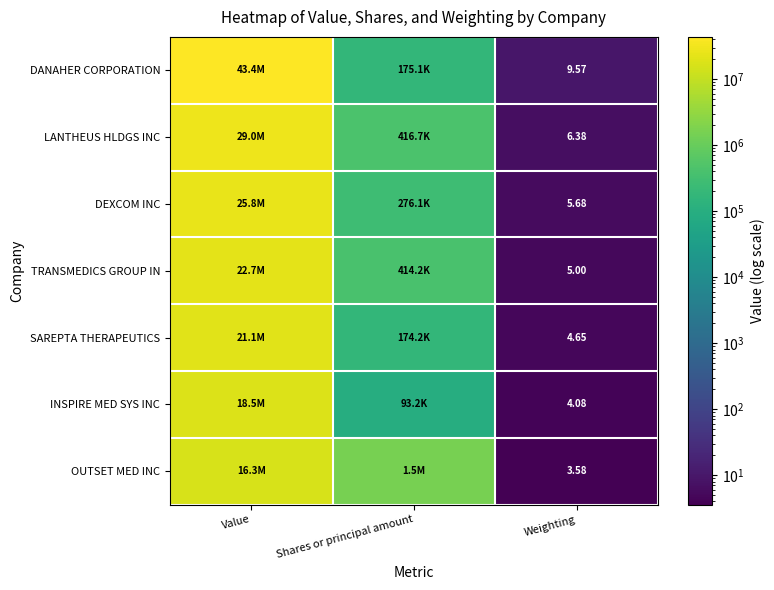

What is the spread (max minus min) of values at Shares or principal amount?

1401271.0